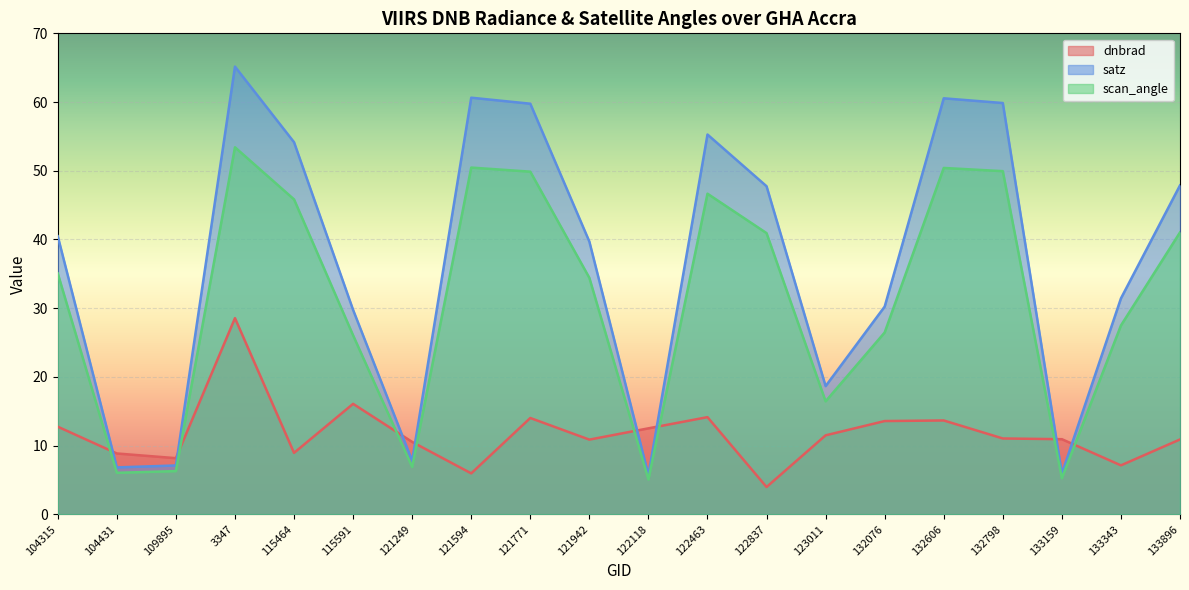

How many data points in scan_angle are above 35?

10